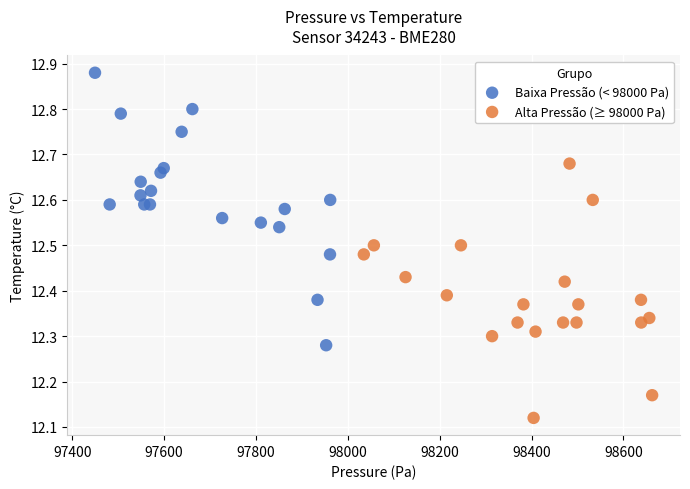

Which series contains the highest Y value?

Baixa Pressão (< 98000 Pa)